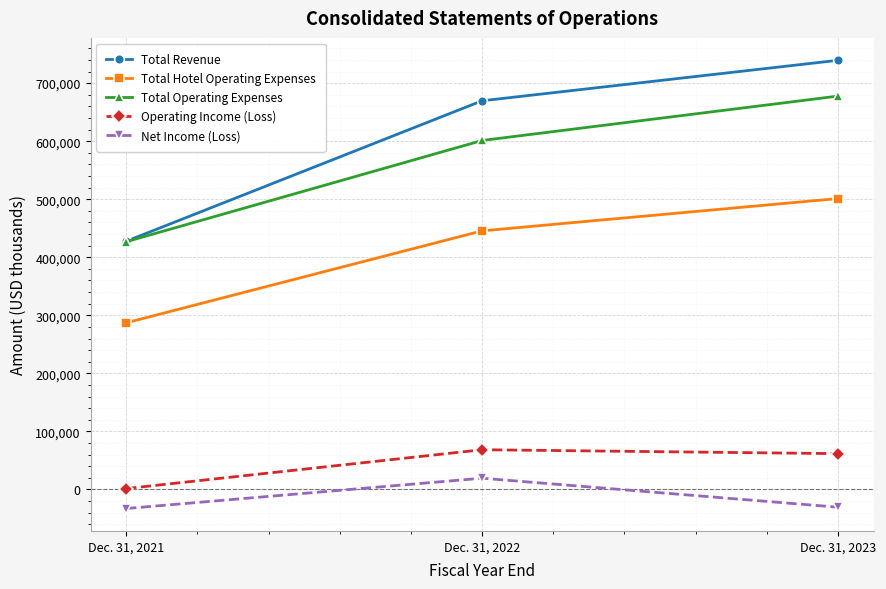

Is the value of Operating Income (Loss) at Dec. 31, 2023 greater than the value of Total Revenue at Dec. 31, 2022?

No